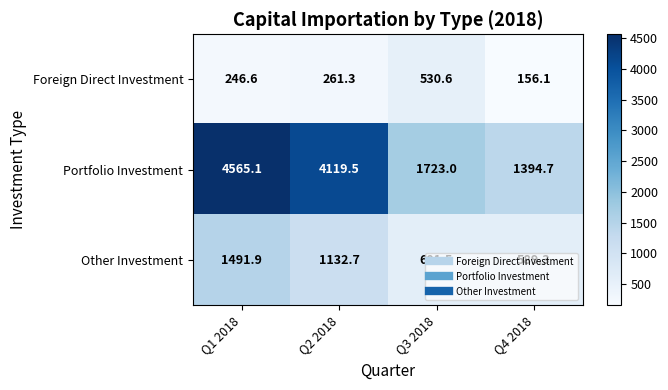

Count the number of categories in the chart.

4